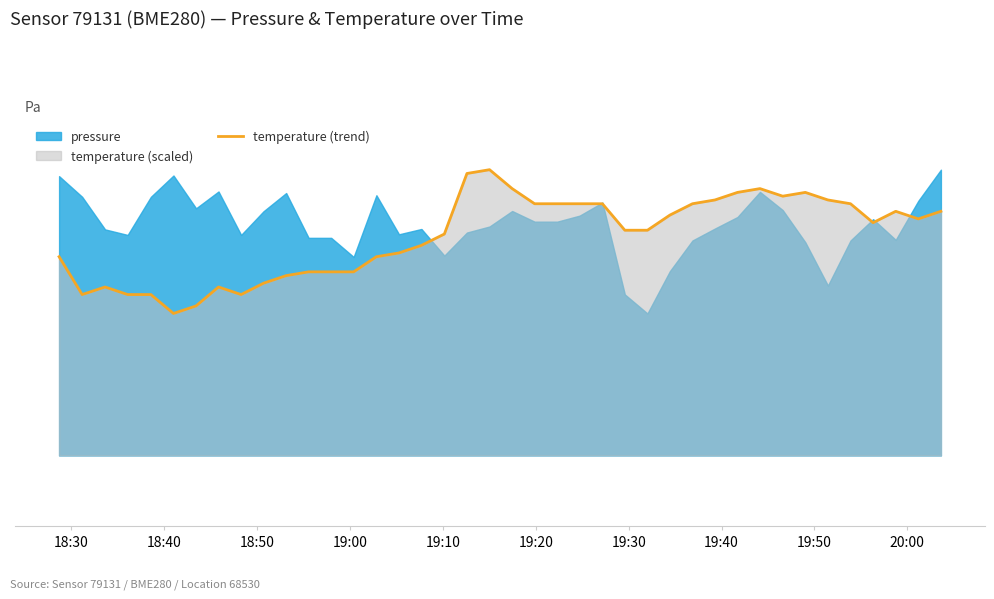

Reading left to right, extract all data points from this chart.

101016.9	101011.5	101012.6	101011.5	101011.5	101008.9	101009.9	101012.6	101011.5	101013.1	101014.2	101014.7	101014.7	101014.7	101016.9	101017.4	101018.5	101020.1	101028.6	101029.1	101026.5	101024.3	101024.3	101024.3	101024.3	101020.6	101020.6	101022.7	101024.3	101024.9	101025.9	101026.5	101025.4	101025.9	101024.9	101024.3	101021.7	101023.3	101022.2	101023.3